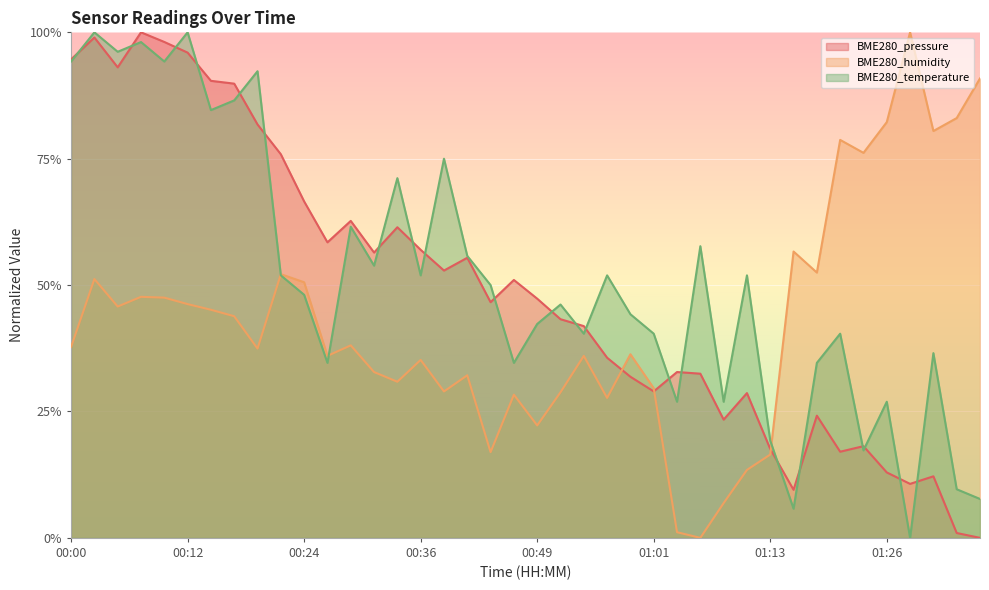

How many values in BME280_humidity are above zero?

39